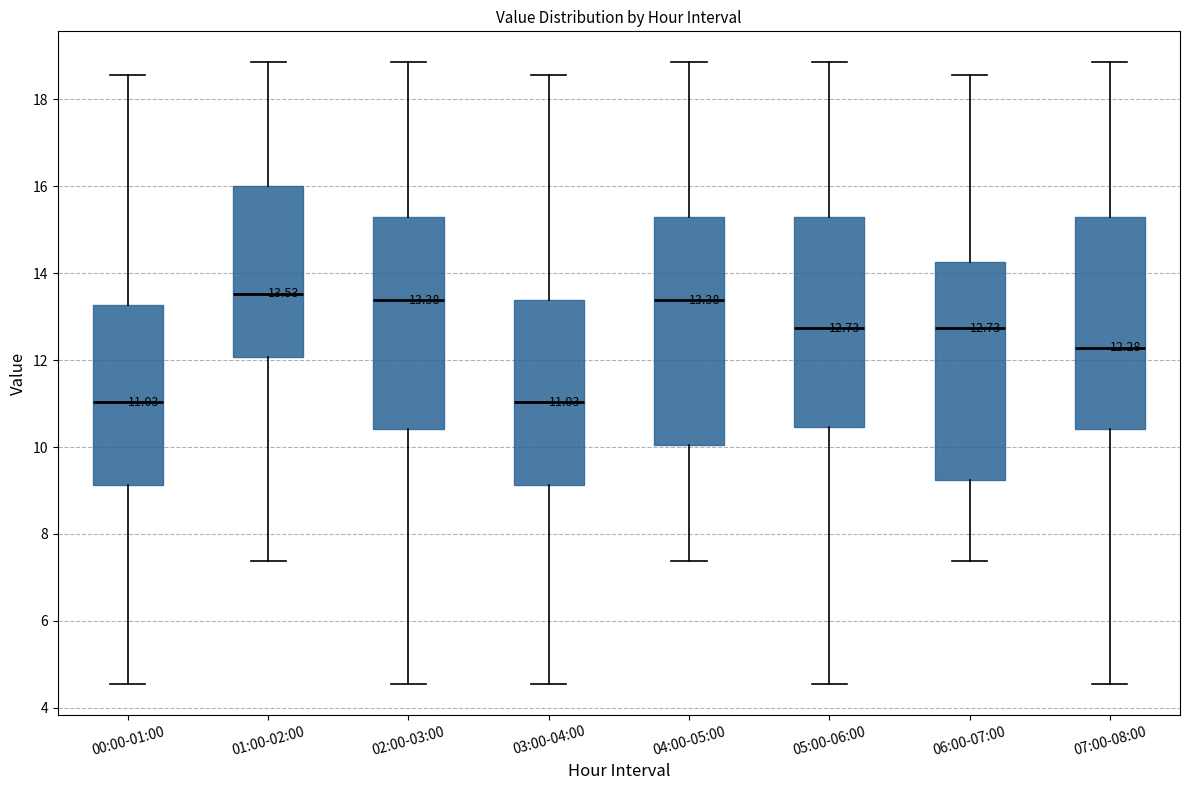

Comparing the boxes themselves (not the whiskers), which one is the tallest?

04:00-05:00